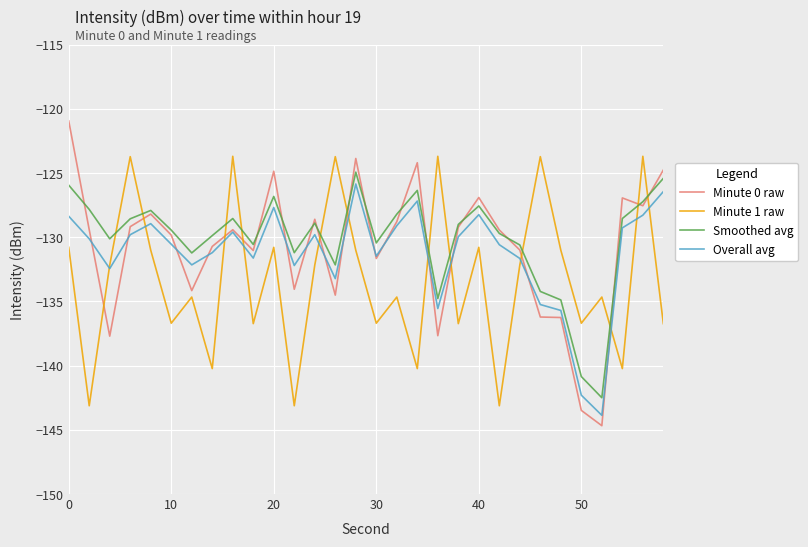

Which series has the largest range (max minus min)?

Minute 0 raw